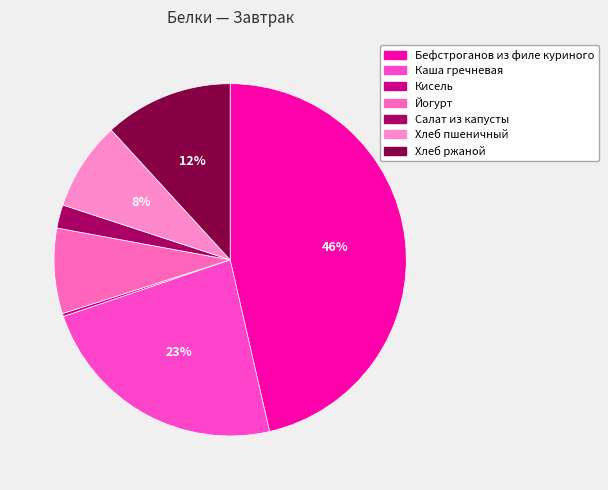

To the nearest percent, what is the combined percentage of Салат из капусты and Хлеб пшеничный?

10%